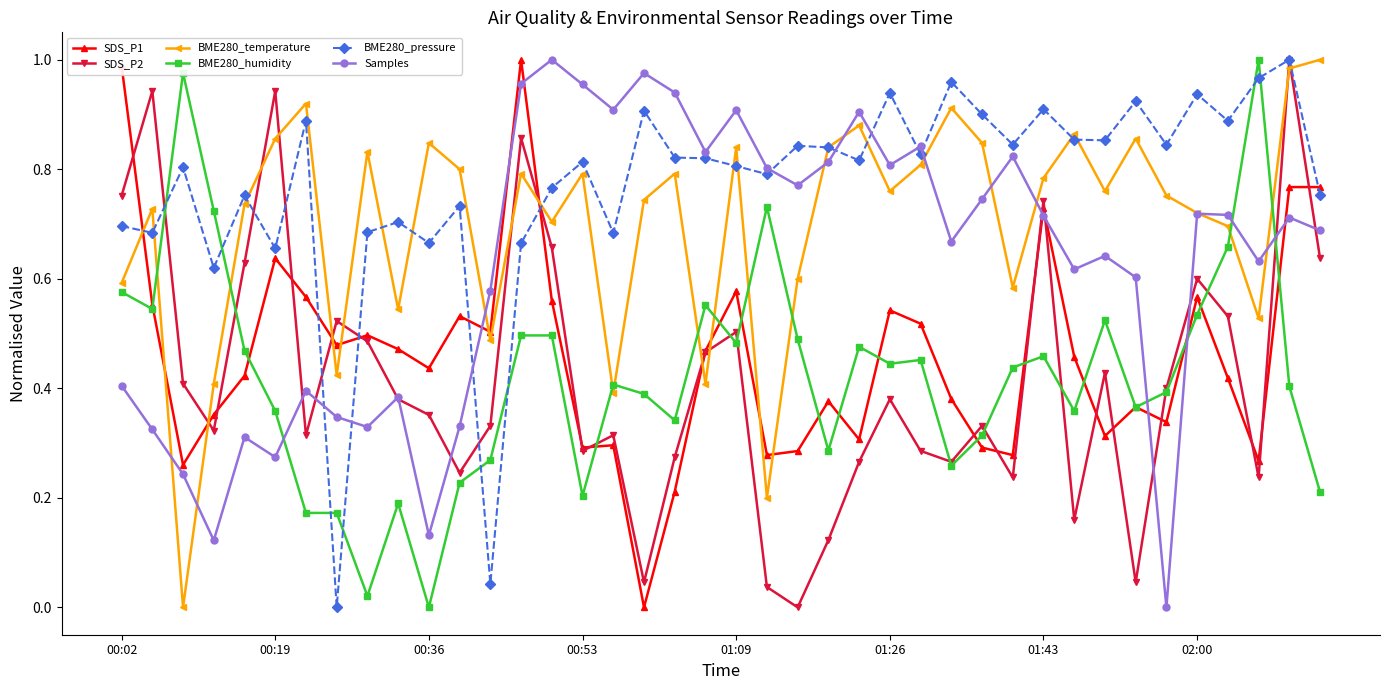

True or false: SDS_P1 has more than 1 interior local peaks.

True